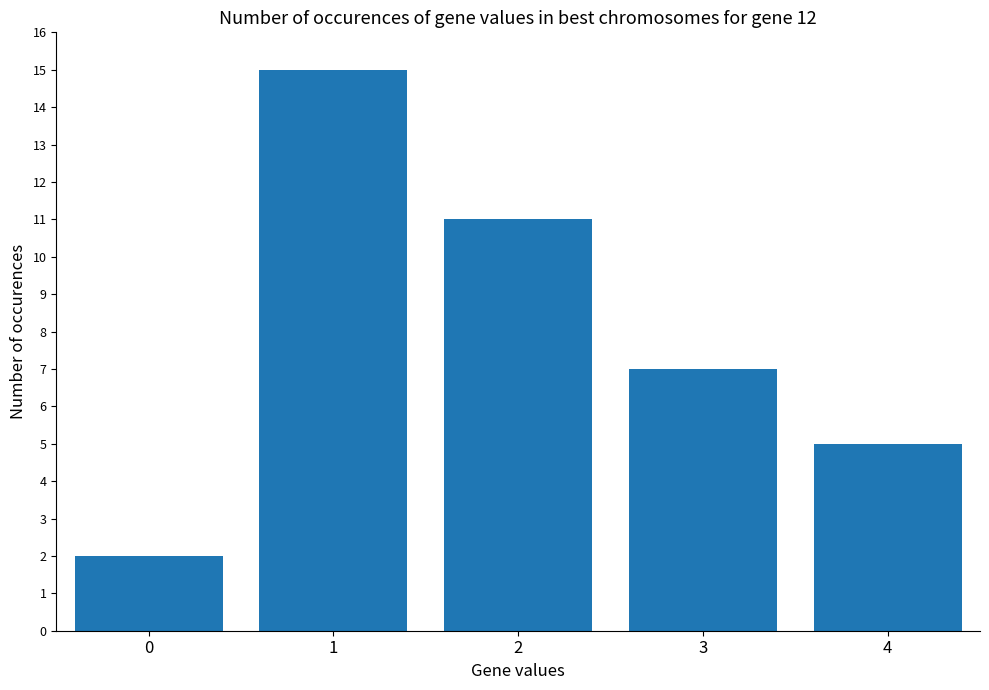

True or false: the data shows 5 at 4.

True